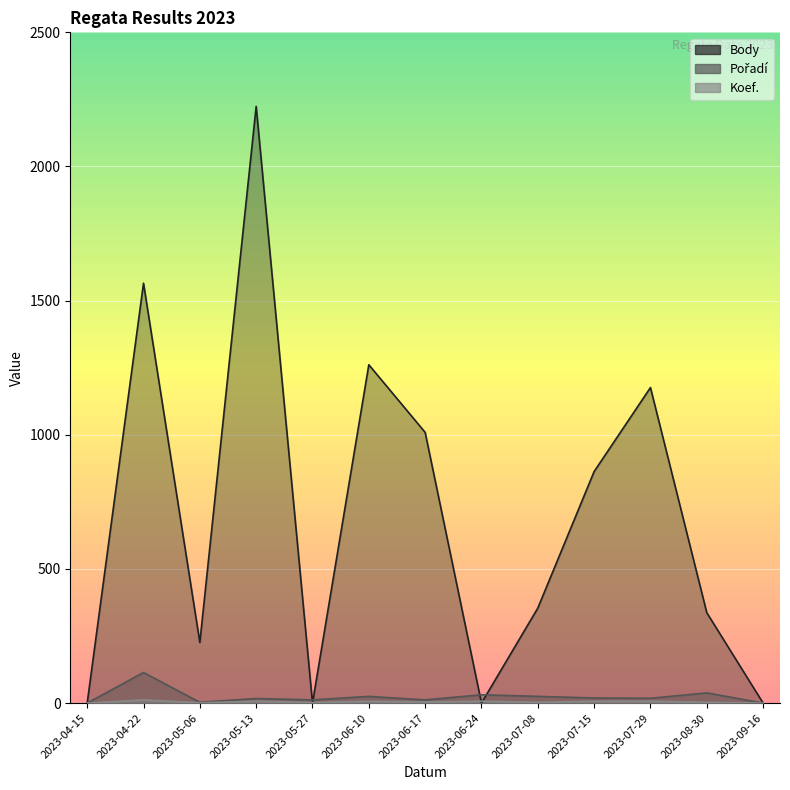

How many times do Koef. and Body cross each other?

4